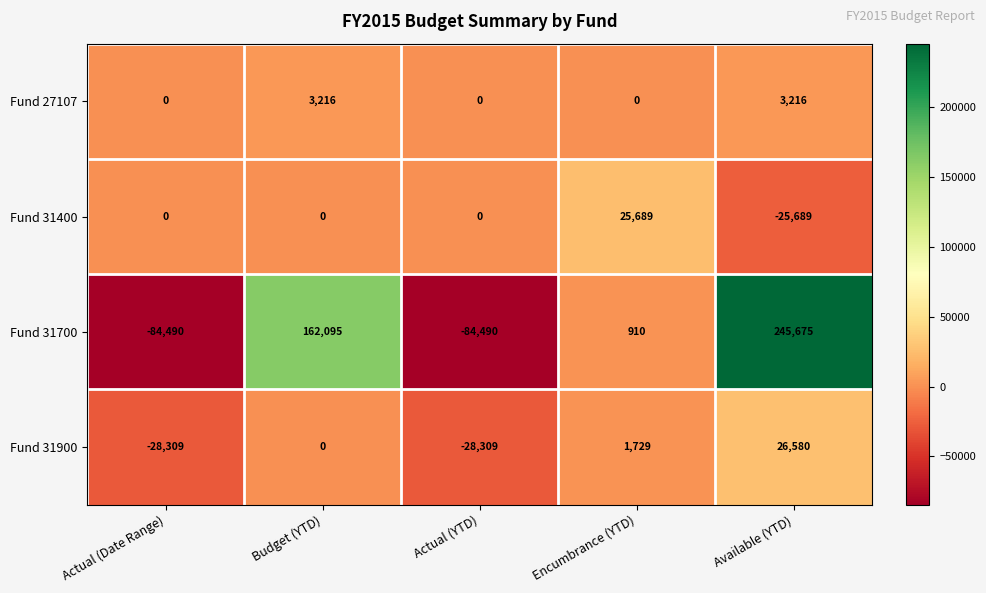

Rank the series at Available (YTD) from highest to lowest value.

Fund 31700, Fund 31900, Fund 27107, Fund 31400